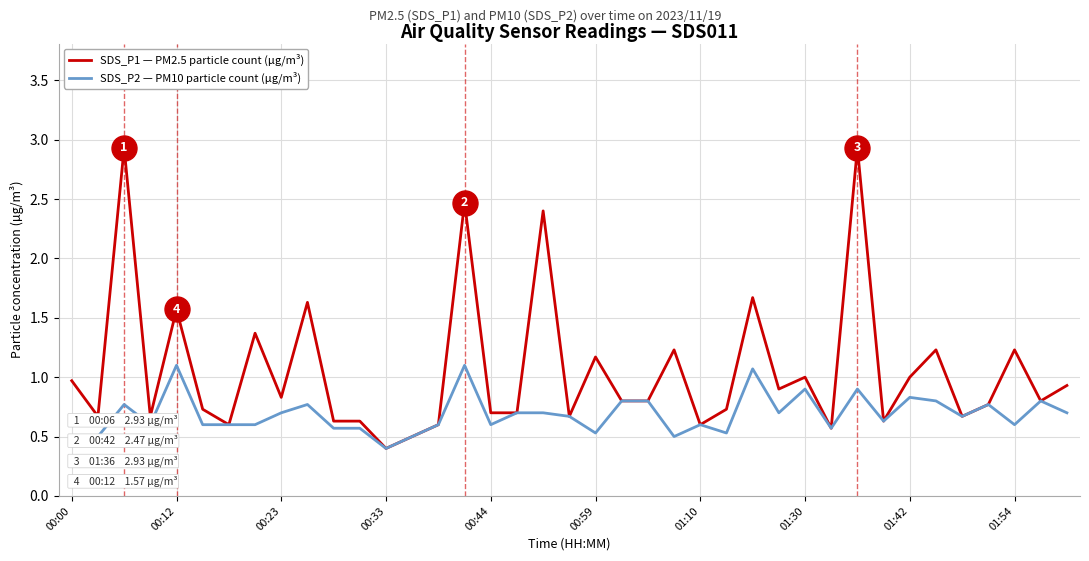

What is the sum of all SDS_P1 — PM2.5 particle count (µg/m³) values?

41.3